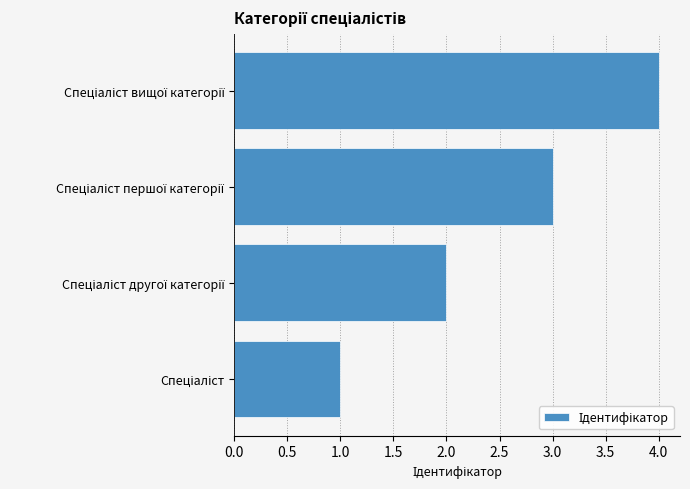

Count the values in the range 2 to 4.

3